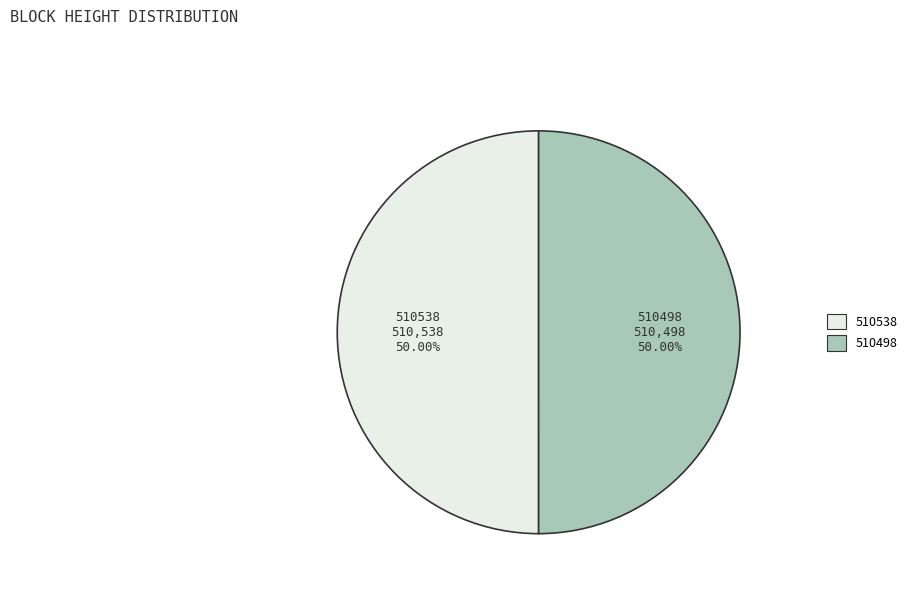

Count the number of slices in the pie.

2